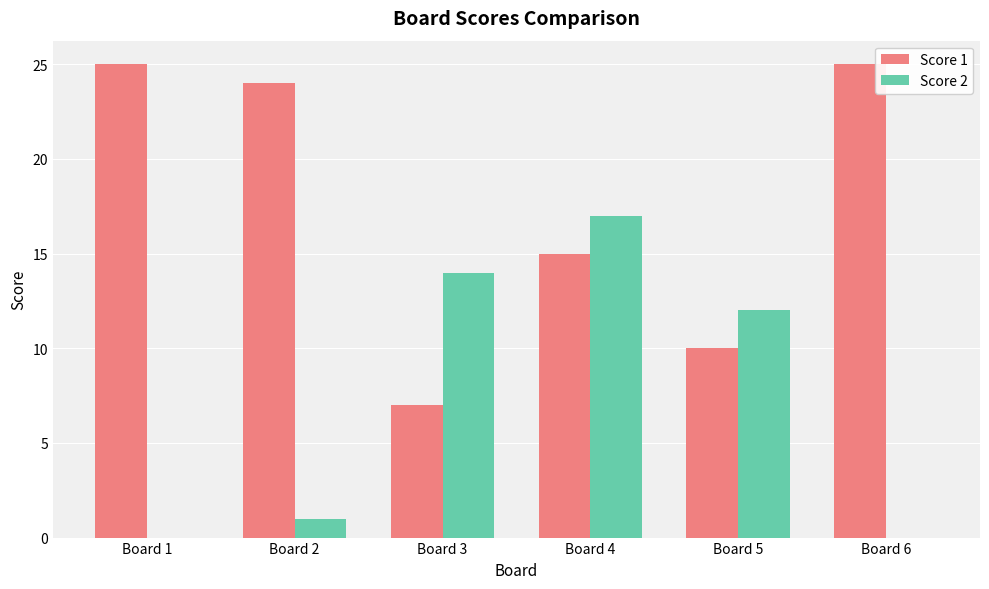

What is the total value across all series at Board 5?

22